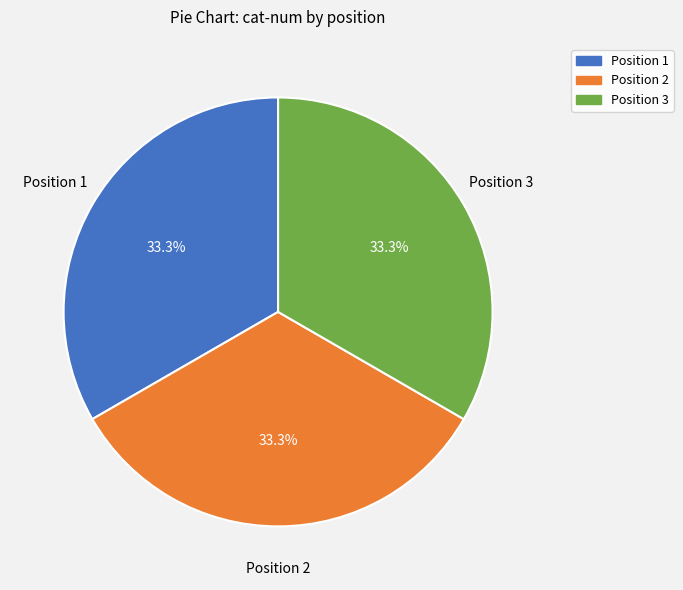

How many segments does this pie chart have?

3